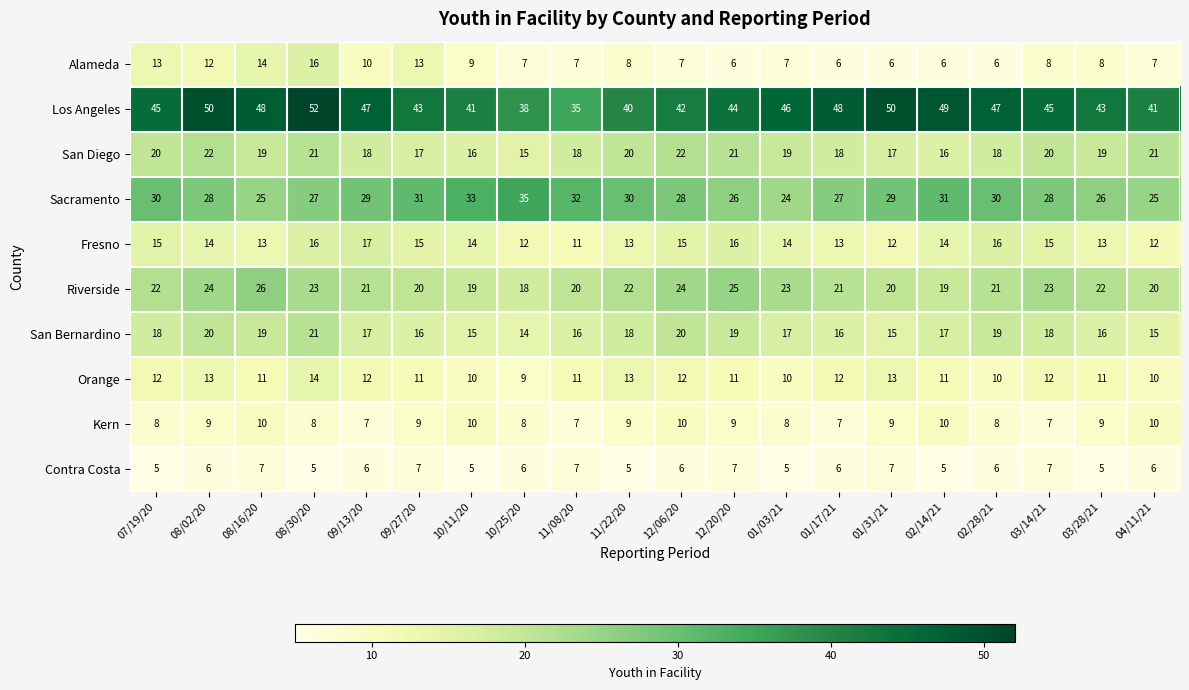

Is it true that Kern equals 16 at 01/31/21?

False